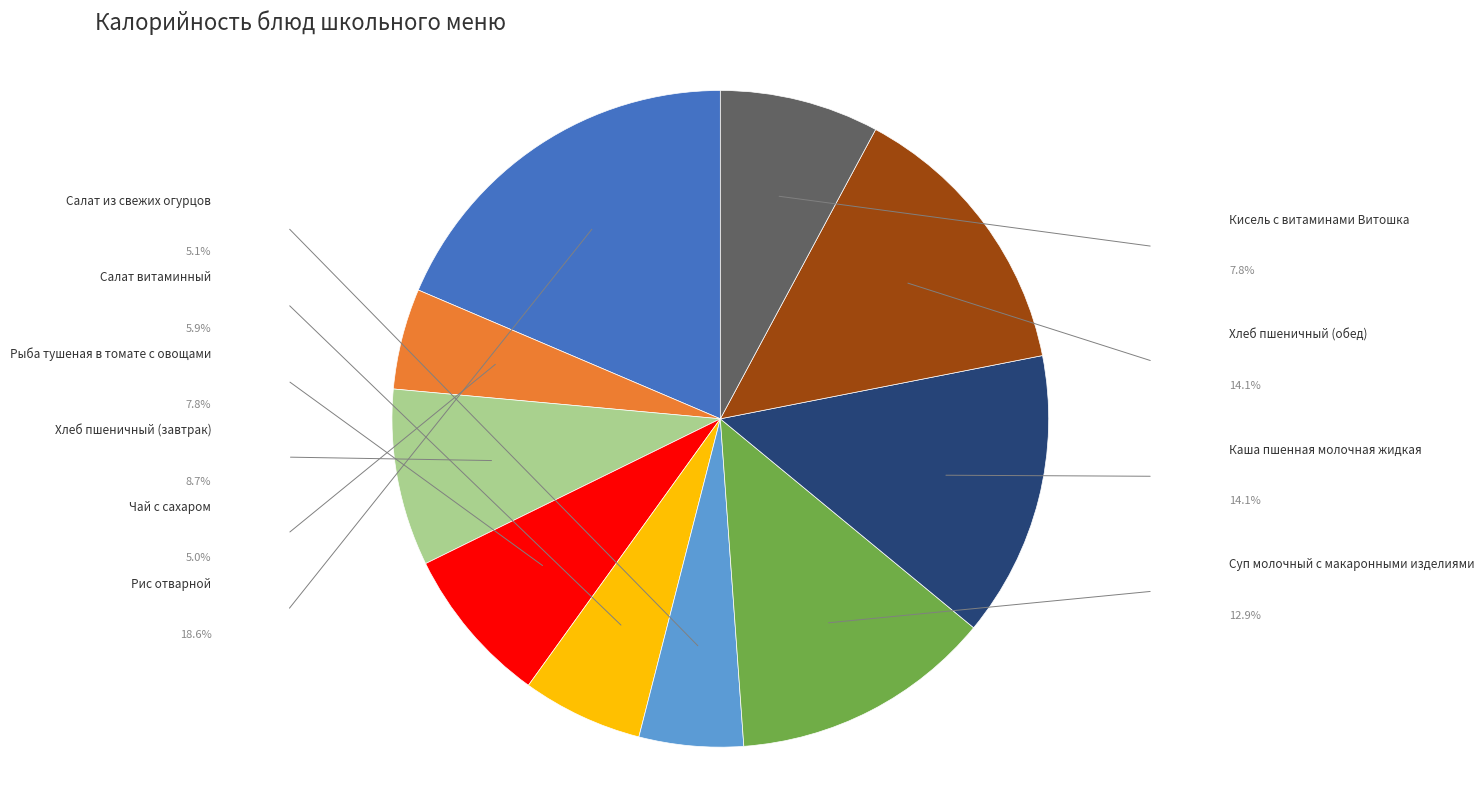

Is there any slice that represents more than half of the pie?

No